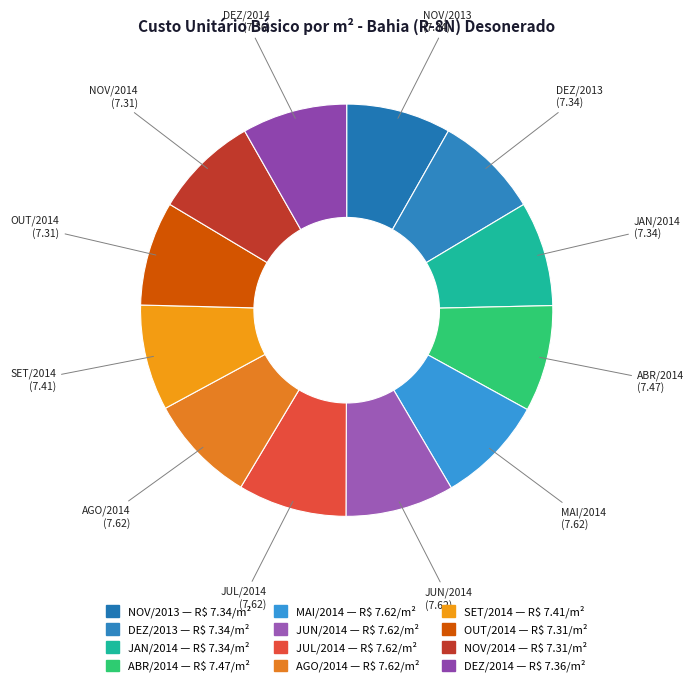

True or false: DEZ/2014 accounts for 16% of the total.

False